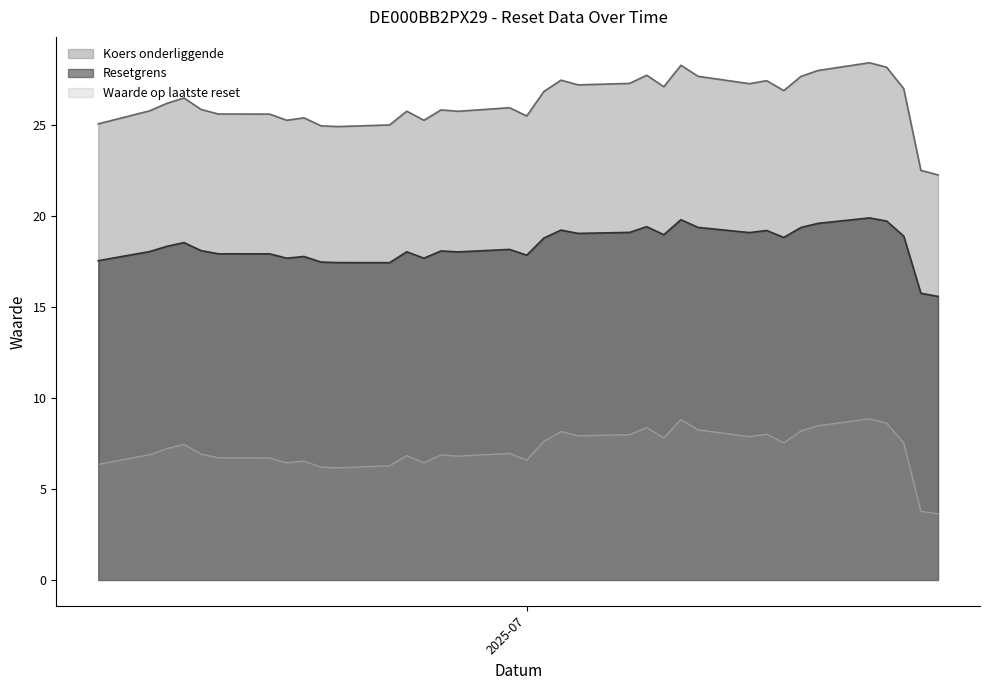

True or false: Resetgrens has more than 2 points higher than both neighbors.

True